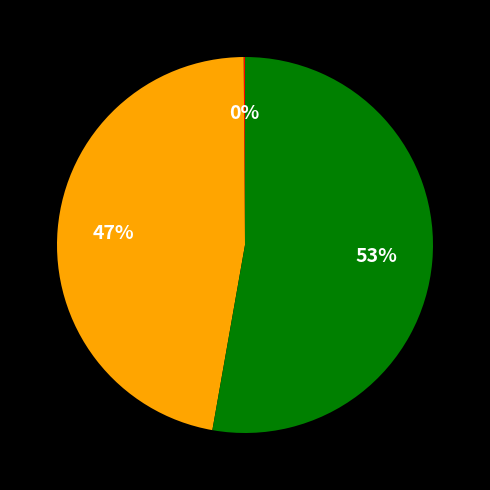

Is there a majority slice in this chart?

Yes